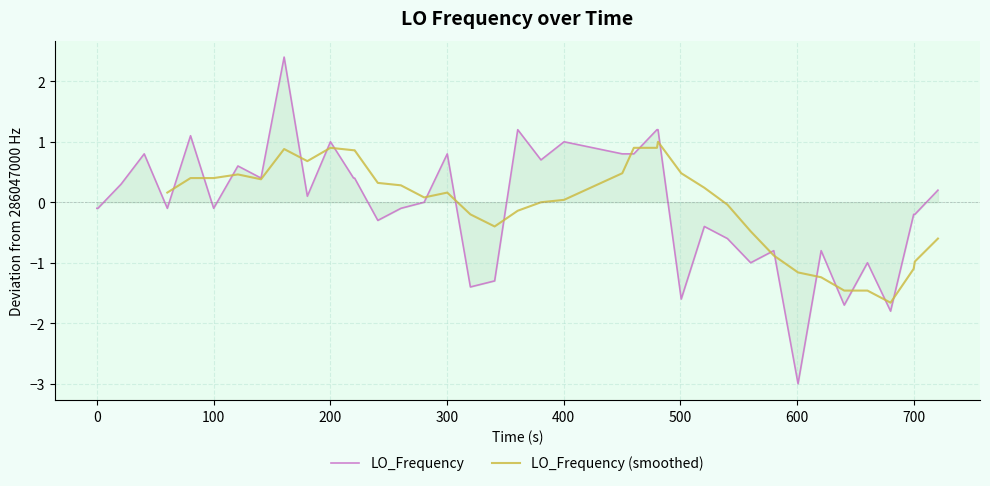

What is the minimum value for LO_Frequency?

-3.0